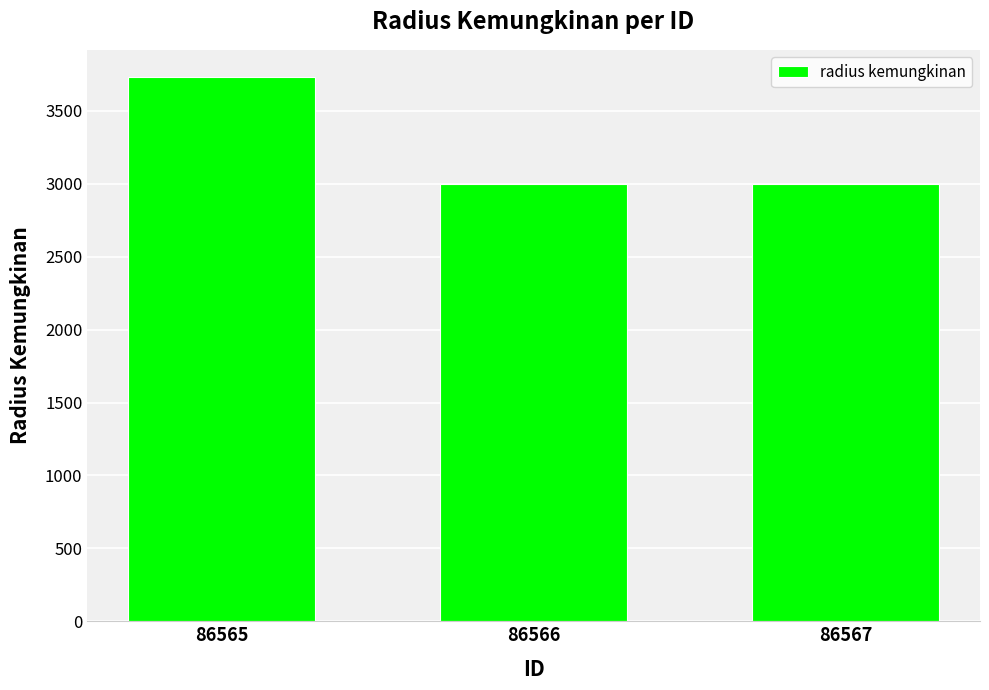

The value at 86566 is 4731. True or false?

False